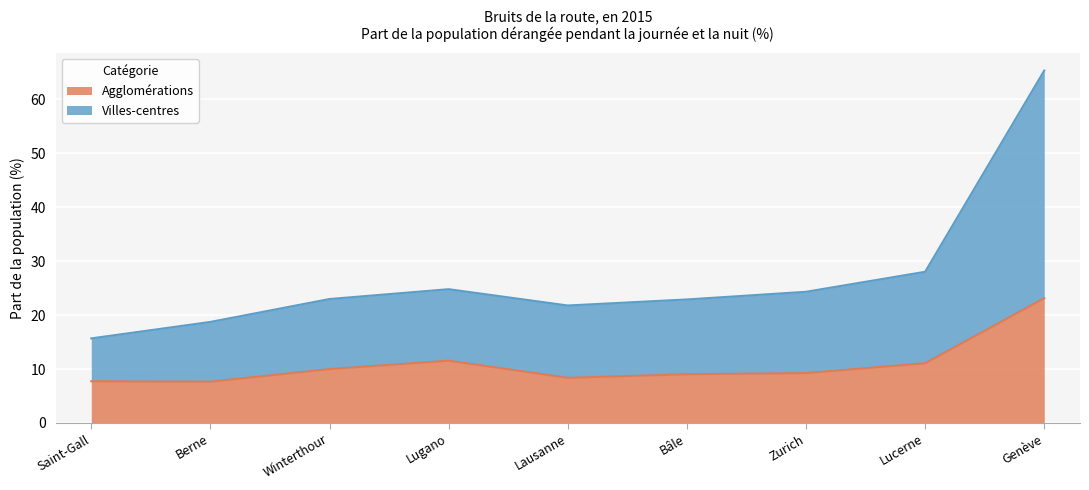

How many interior local peaks does the Villes-centres series have?

1